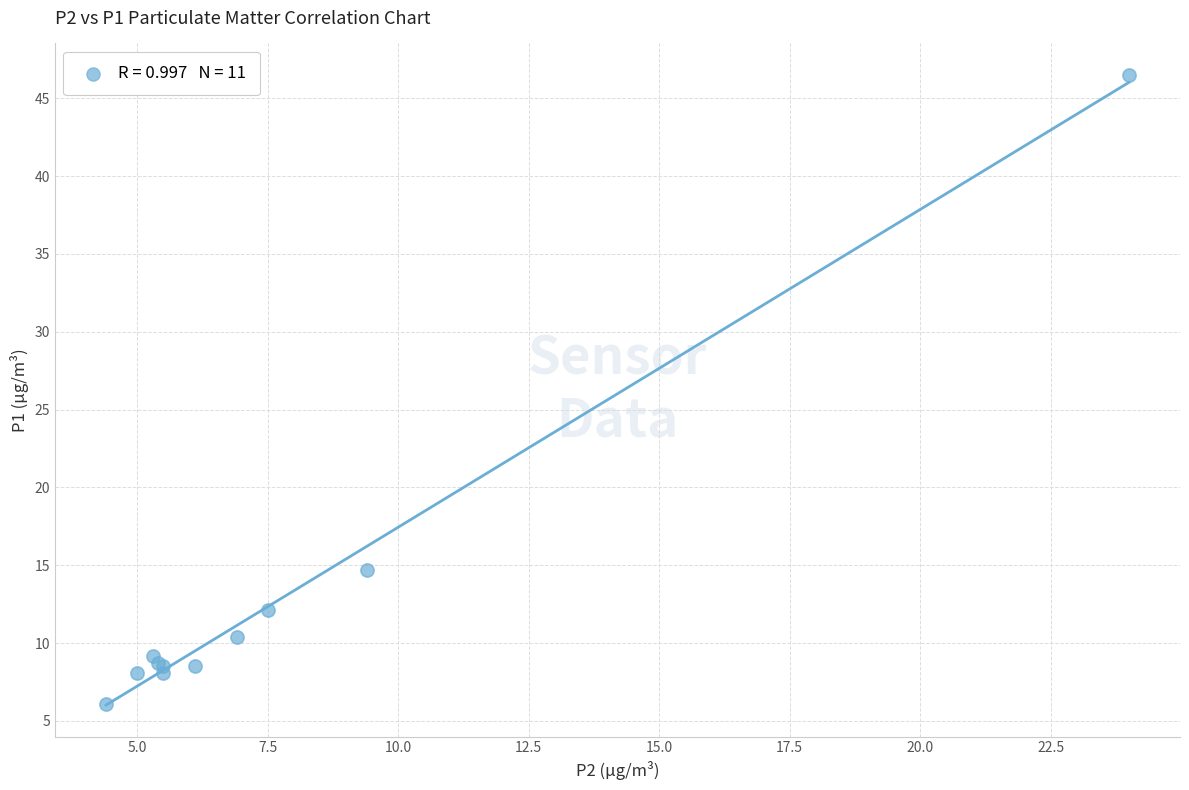

What Y value in the scatter plot is closest to 26?

14.7